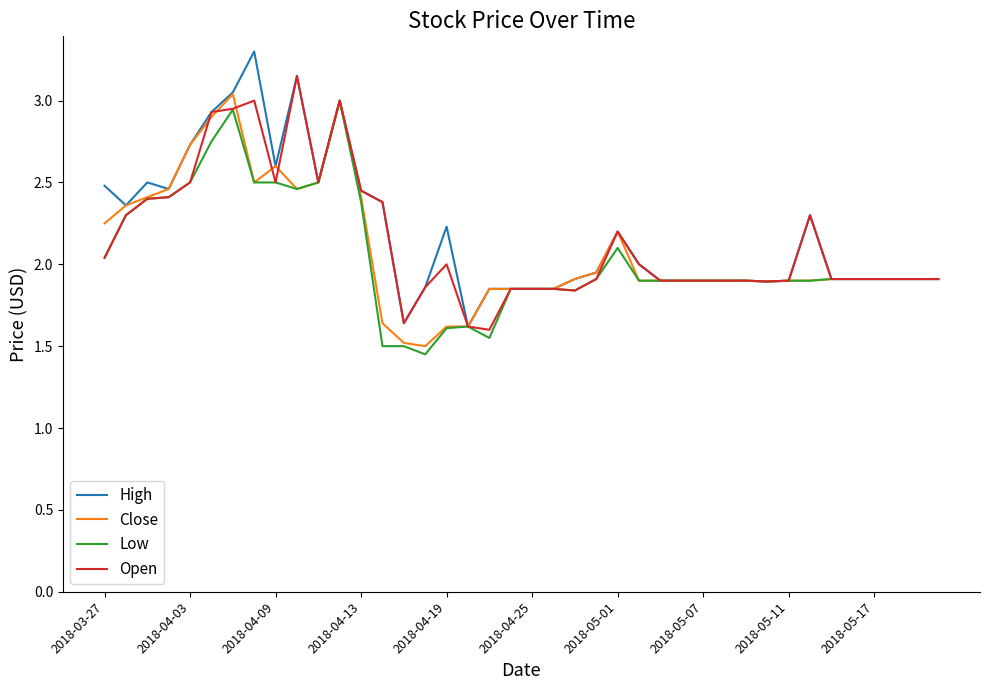

What is the greatest value displayed?

3.3